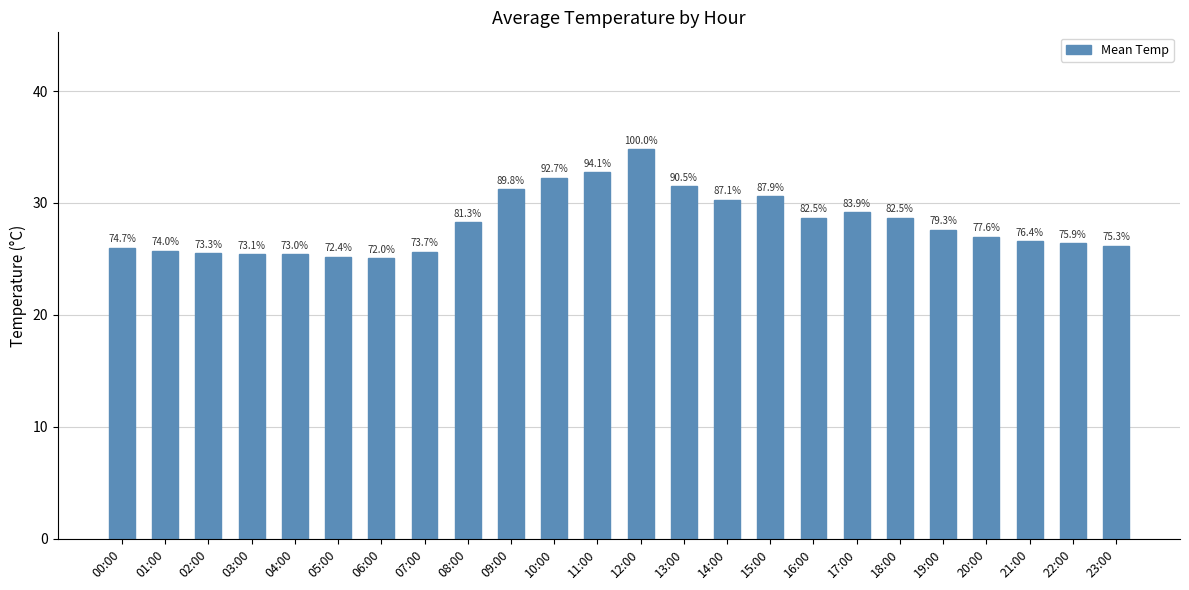

True or false: the data shows 25.4 at 03:00.

True